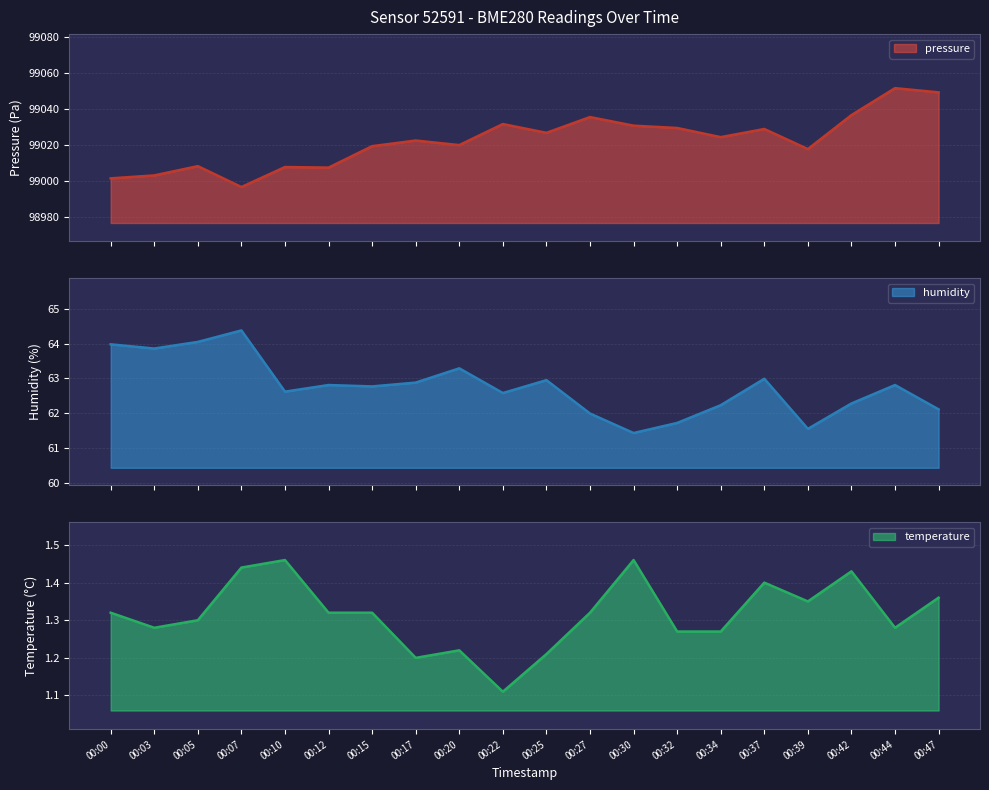

How many data points in pressure are above 99024?

10